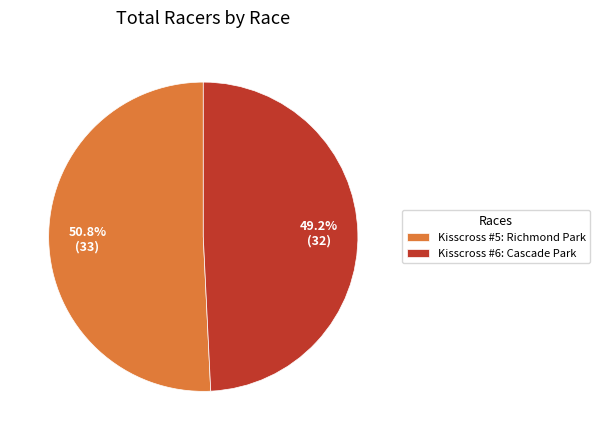

The Kisscross #6: Cascade Park slice represents 64% of the pie. True or false?

False